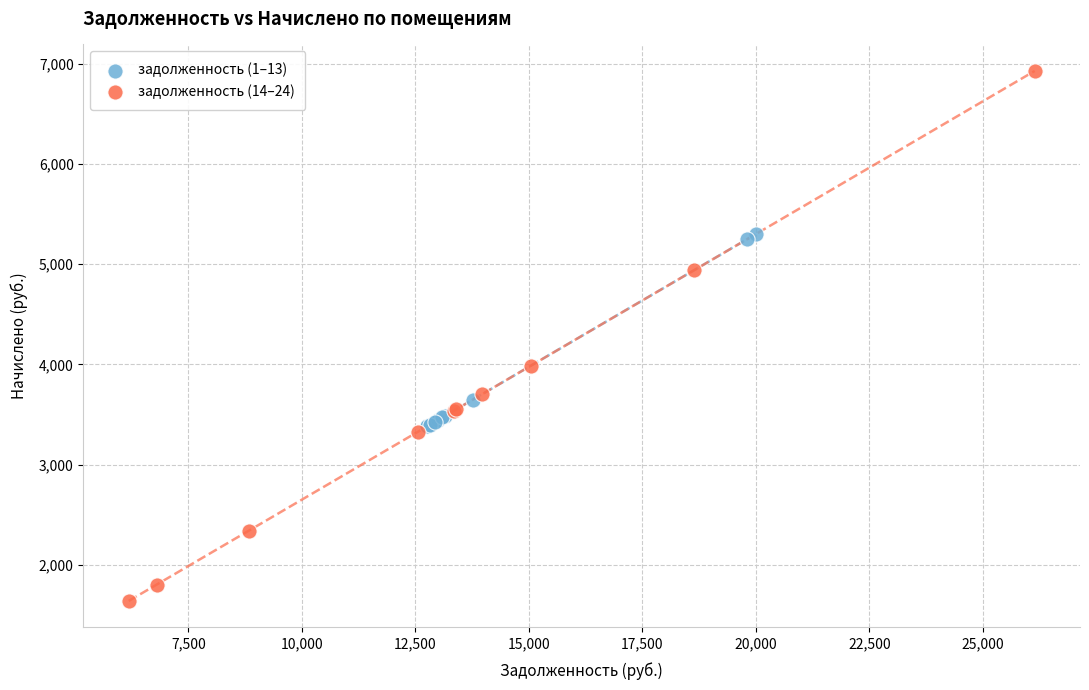

Which series contains the highest Y value?

задолженность (14–24)